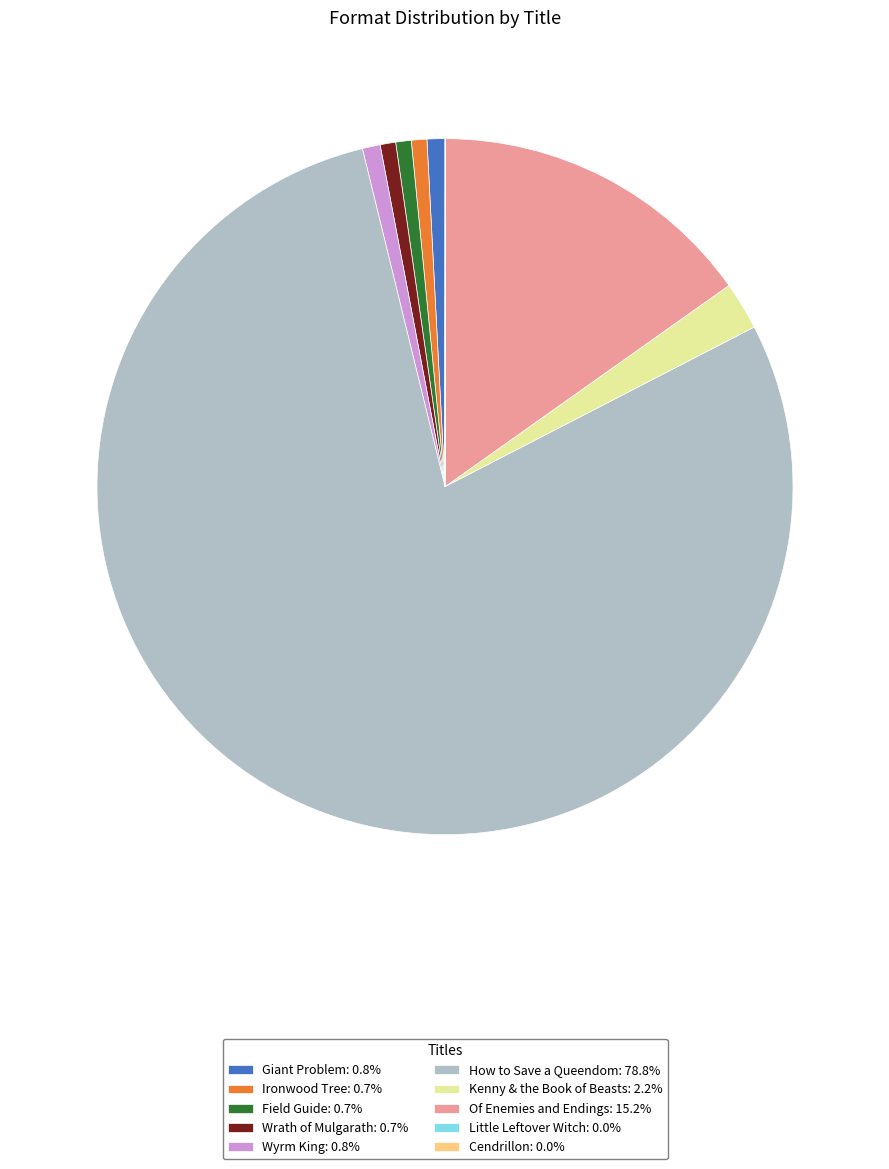

Does any single category account for the majority?

Yes